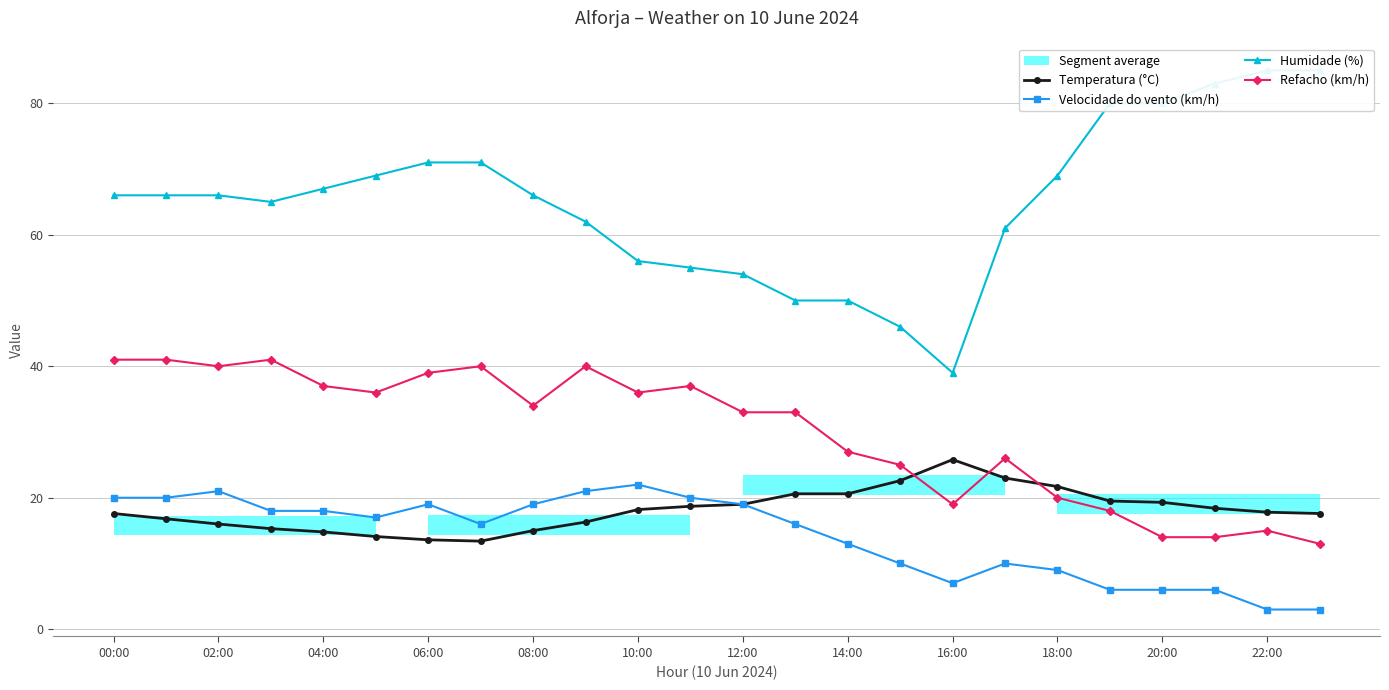

What is the minimum value for Refacho (km/h)?

13.0